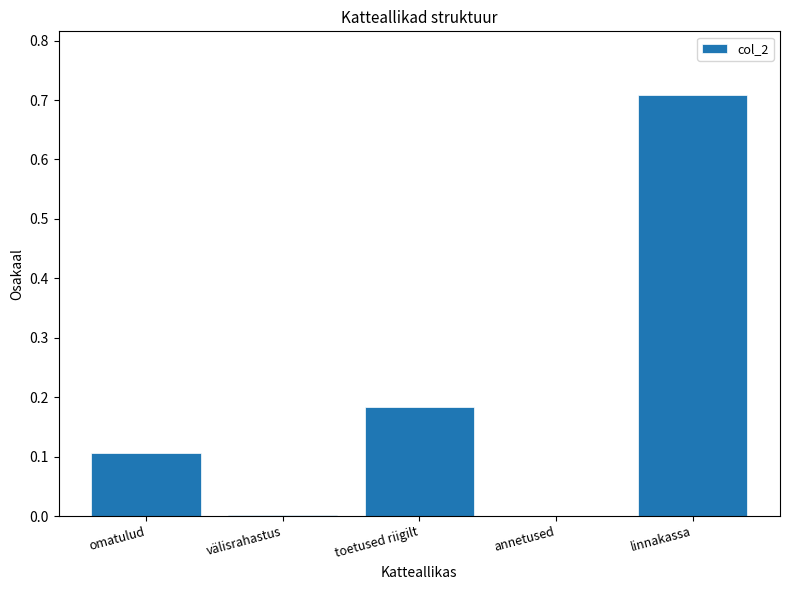

What is the difference between the values at omatulud and linnakassa?

0.6